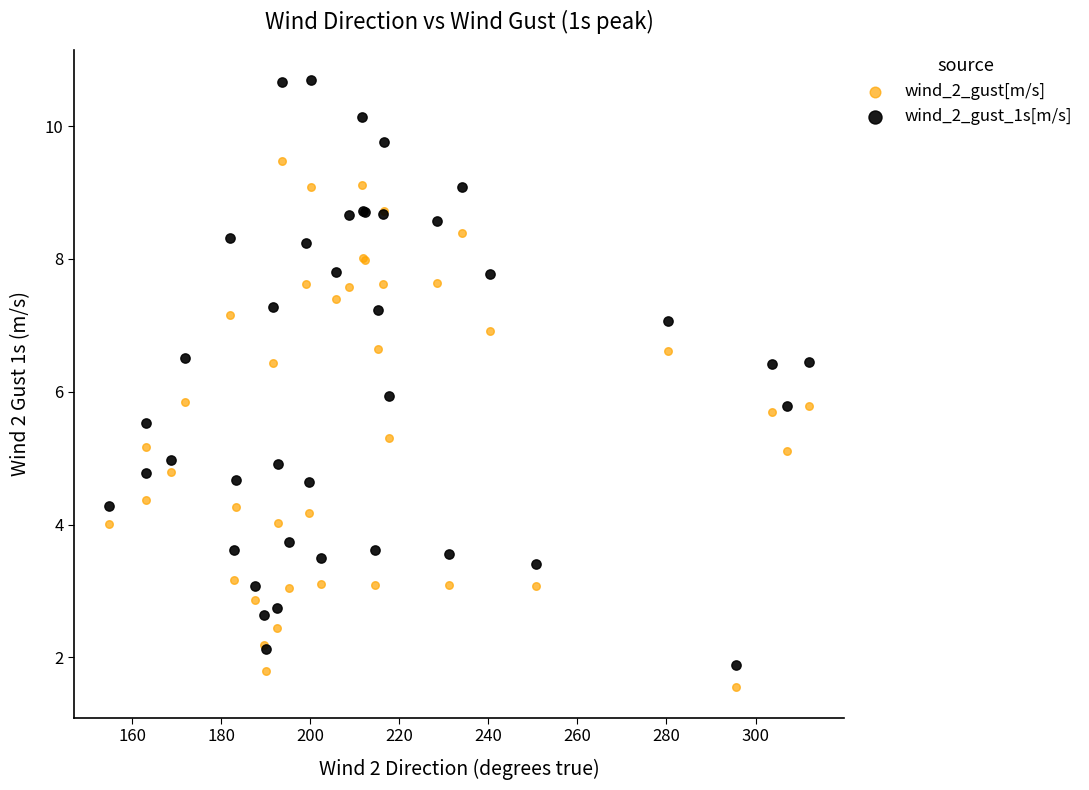

Which series has the widest spread of Y values?

wind_2_gust_1s[m/s]